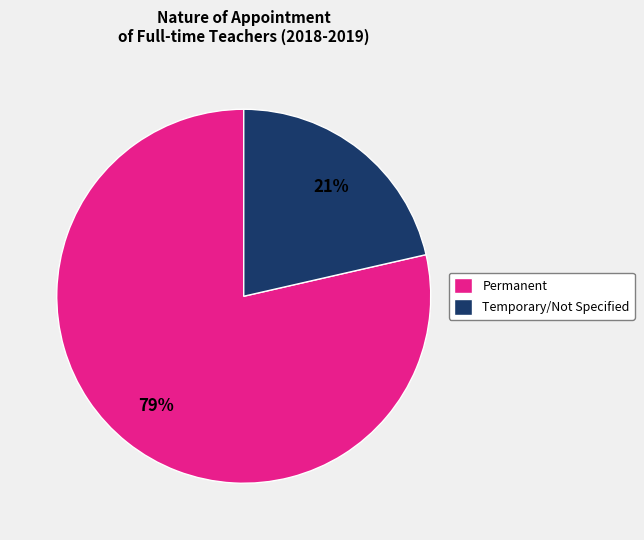

Count the number of slices in the pie.

2